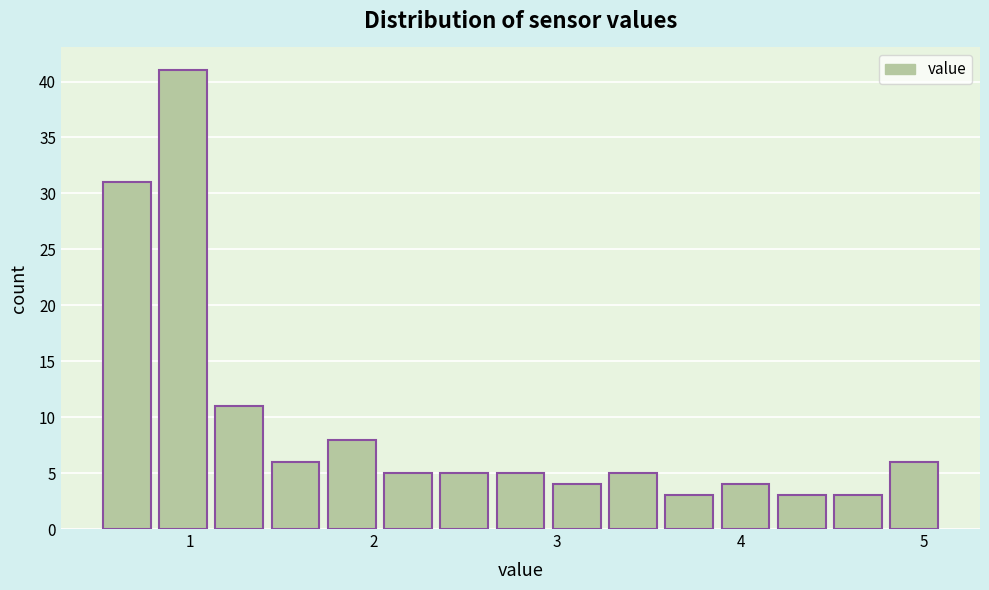

Read against the x-axis, roughly where is the centre of the tallest bar?

1.0